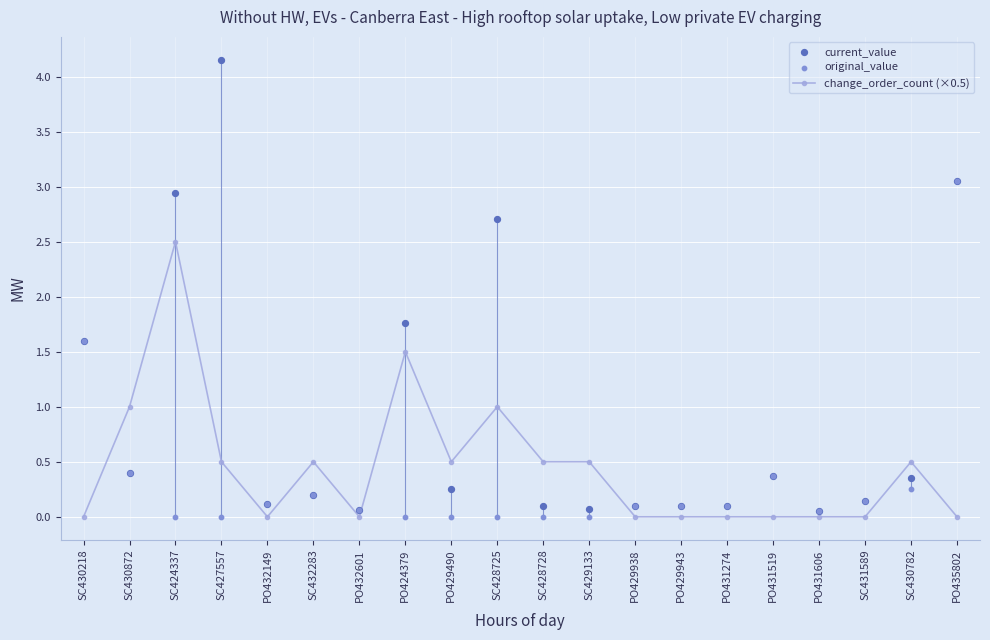

What is the total value across all series at SC428725?

3.7